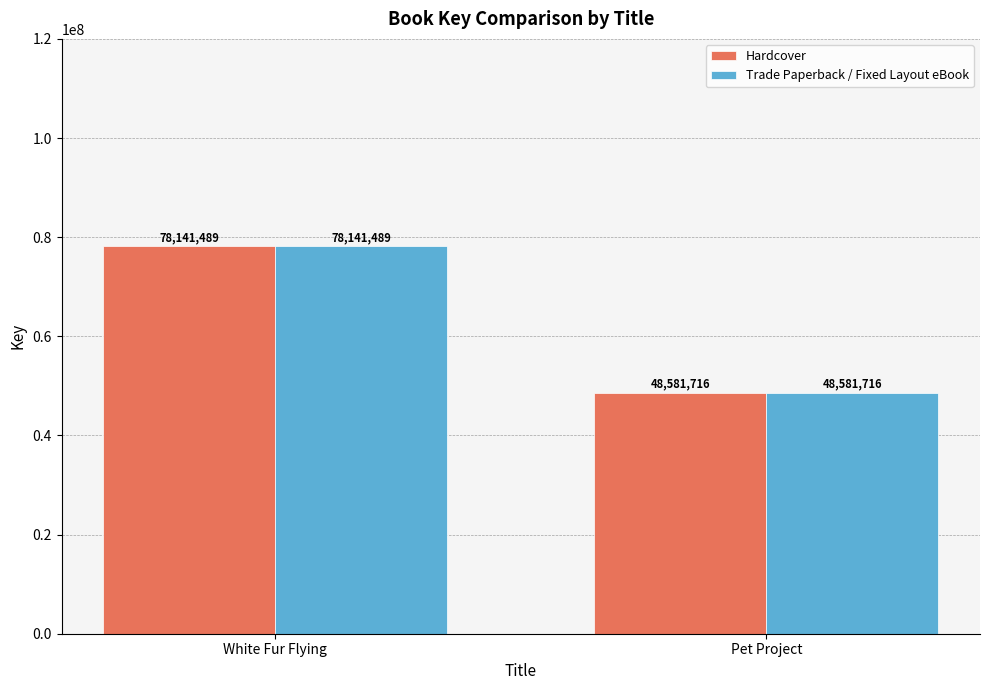

How many bars are there in total?

4